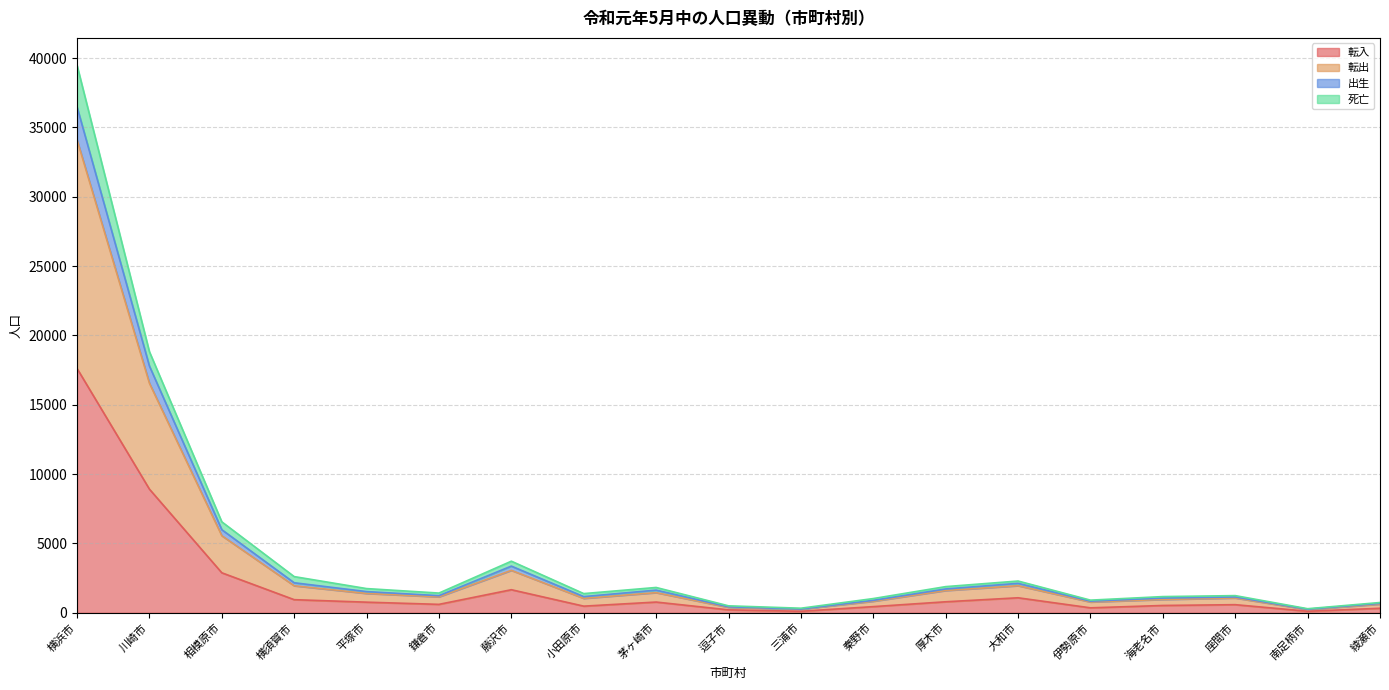

What position from the right is 川崎市?

18